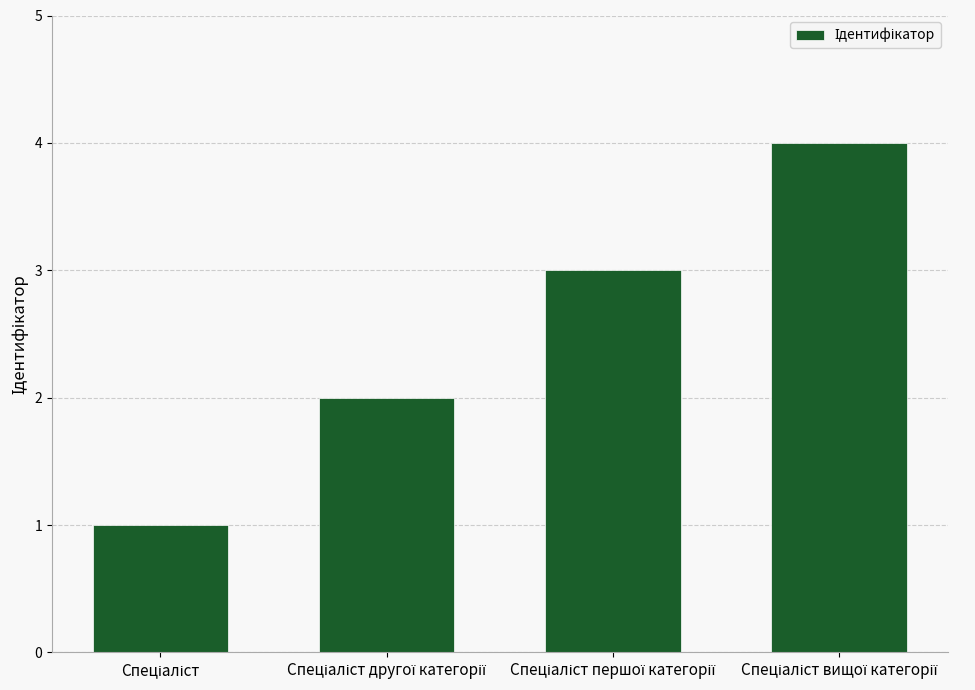

What is the difference between the maximum and minimum values?

3